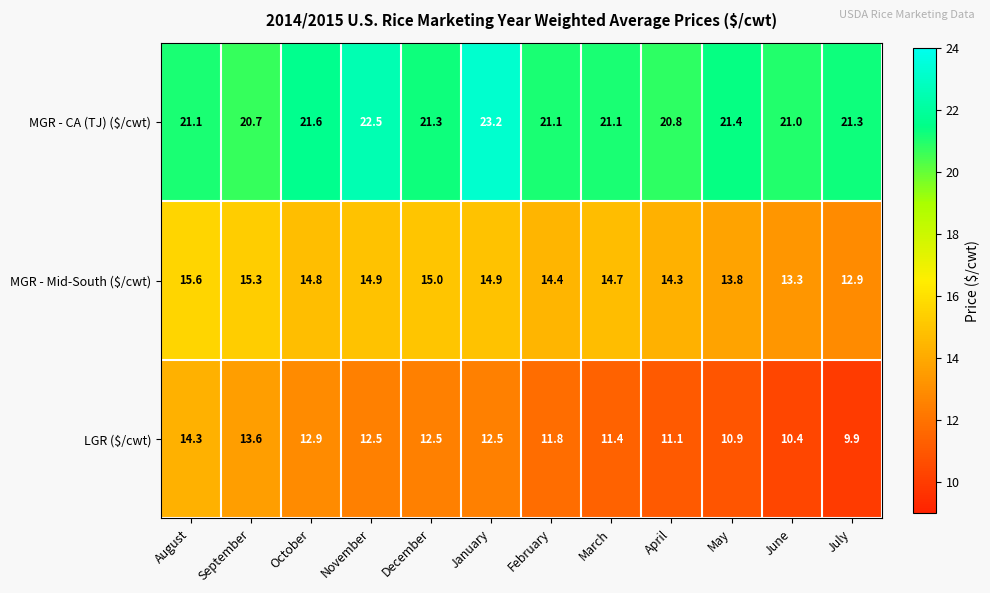

What is the sum of all LGR ($/cwt) values?

143.8